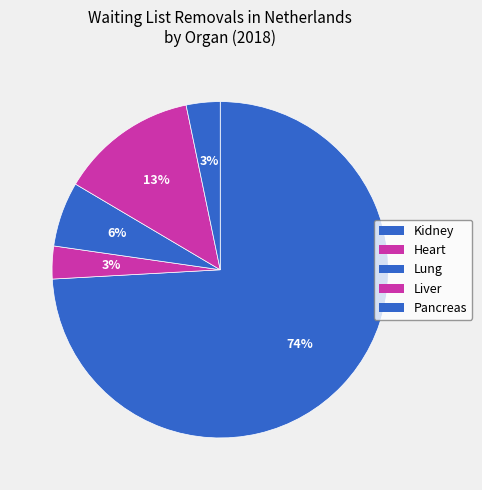

How many slices are in this pie chart?

5